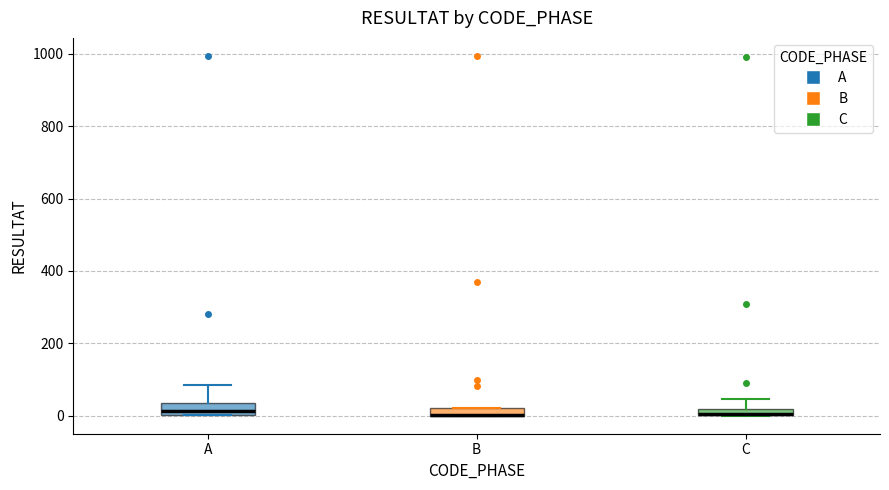

Where does the upper whisker of the box for C end on the y-axis? The values are not printed on the chart, so give them approximately, as read against the axis.

40